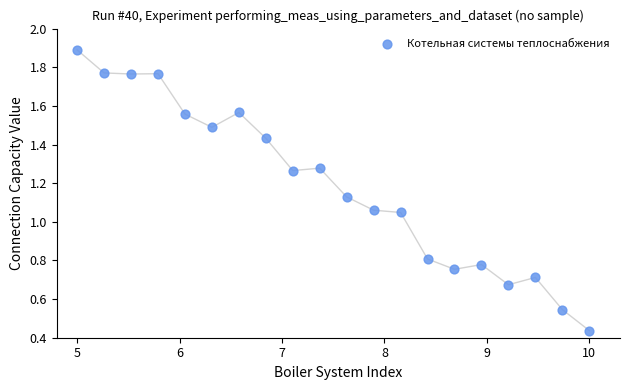

What is the range of Y values (max minus min)?

1.5